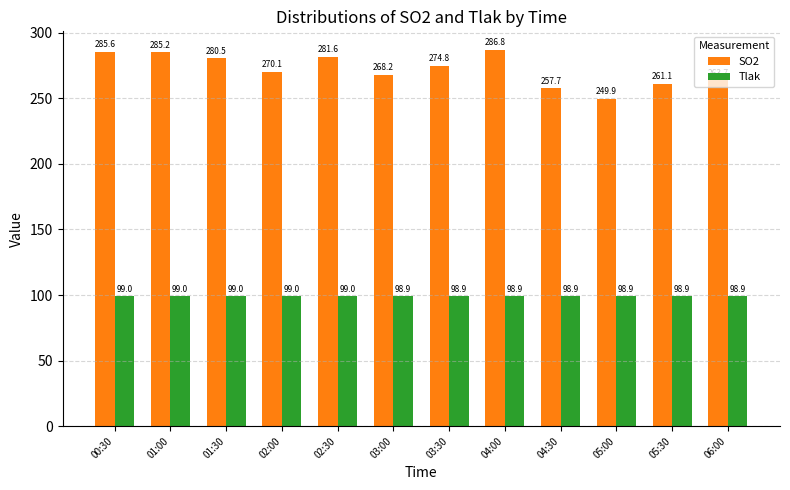

True or false: Tlak has a value of 131.8 at 02:00.

False